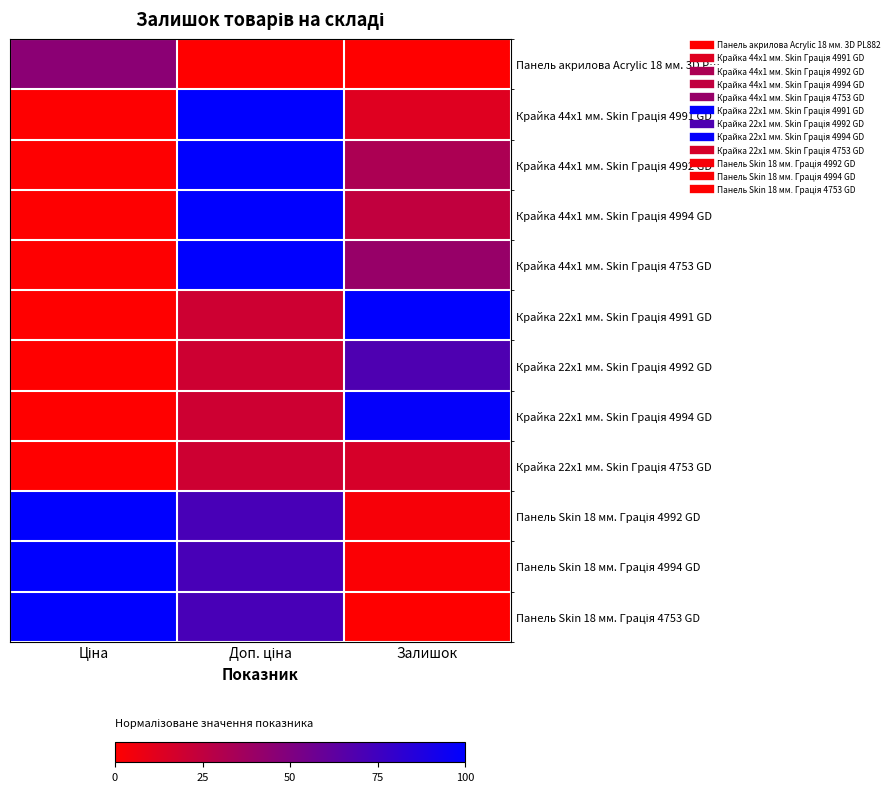

What is the spread (max minus min) of values at Ціна?

1.0